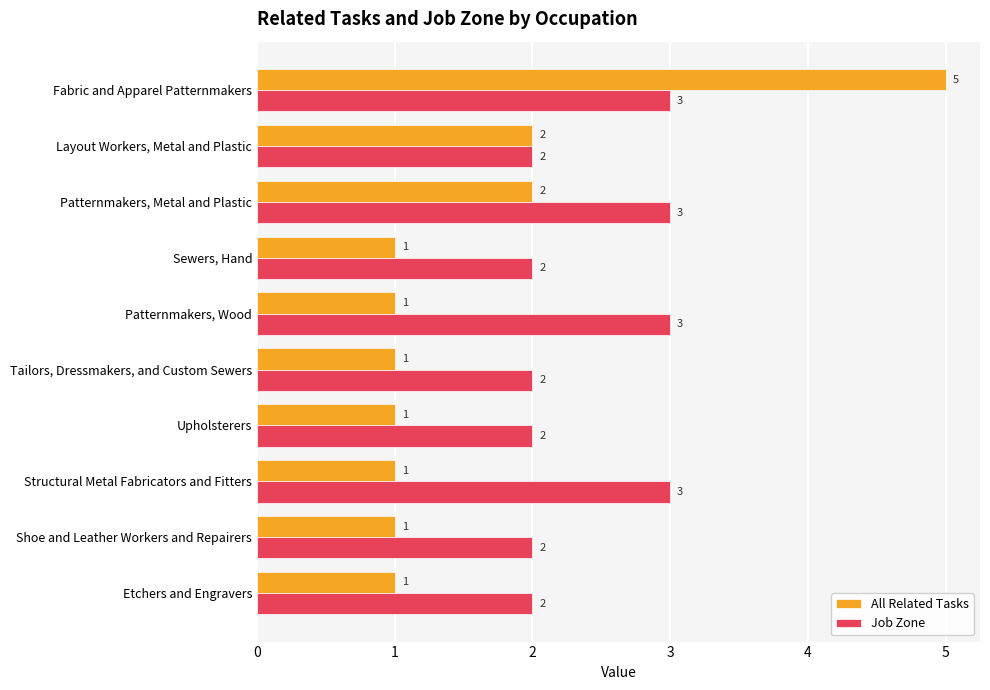

What is the difference between the maximum and minimum values in the All Related Tasks series?

4